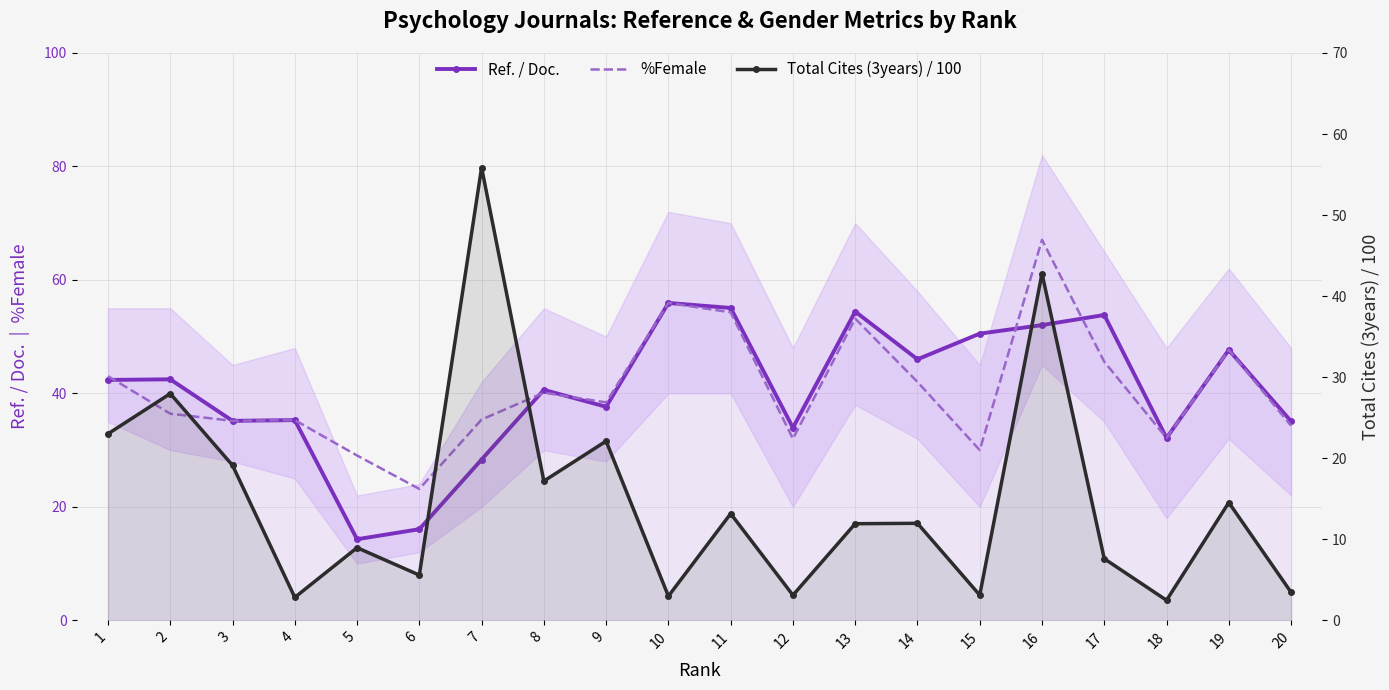

How many series are shown in this chart?

3